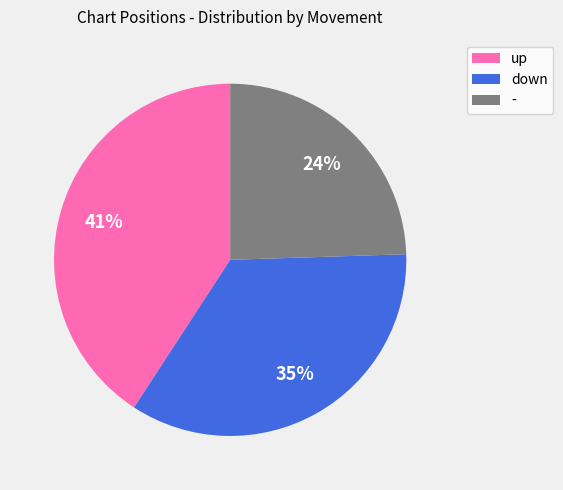

To the nearest percent, what is the combined percentage of up and -?

65%